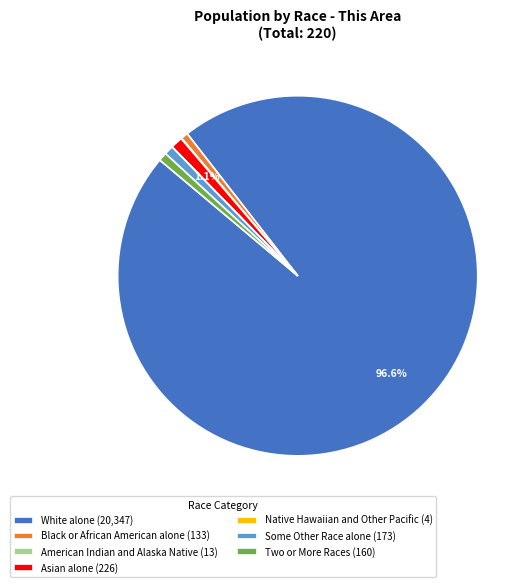

Is the sum of Some Other Race alone (173) and Asian alone (226) greater than half?

No